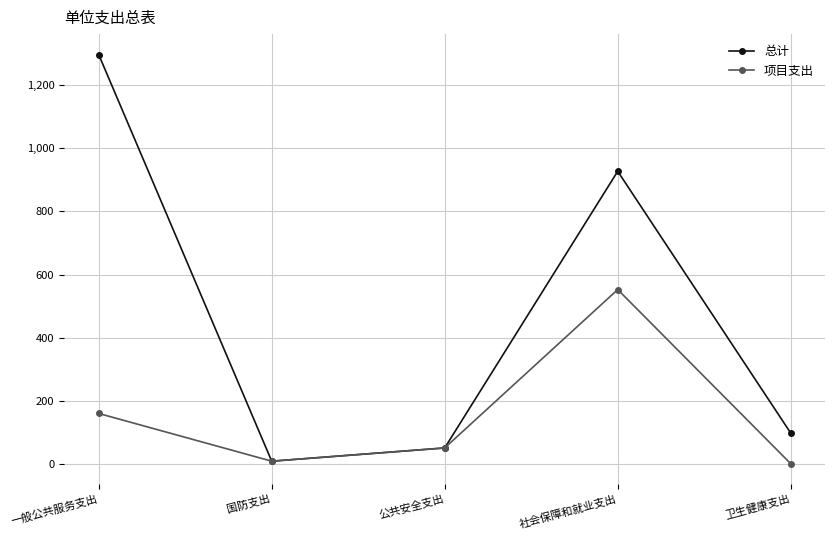

What are all the series names shown in the legend?

总计, 项目支出